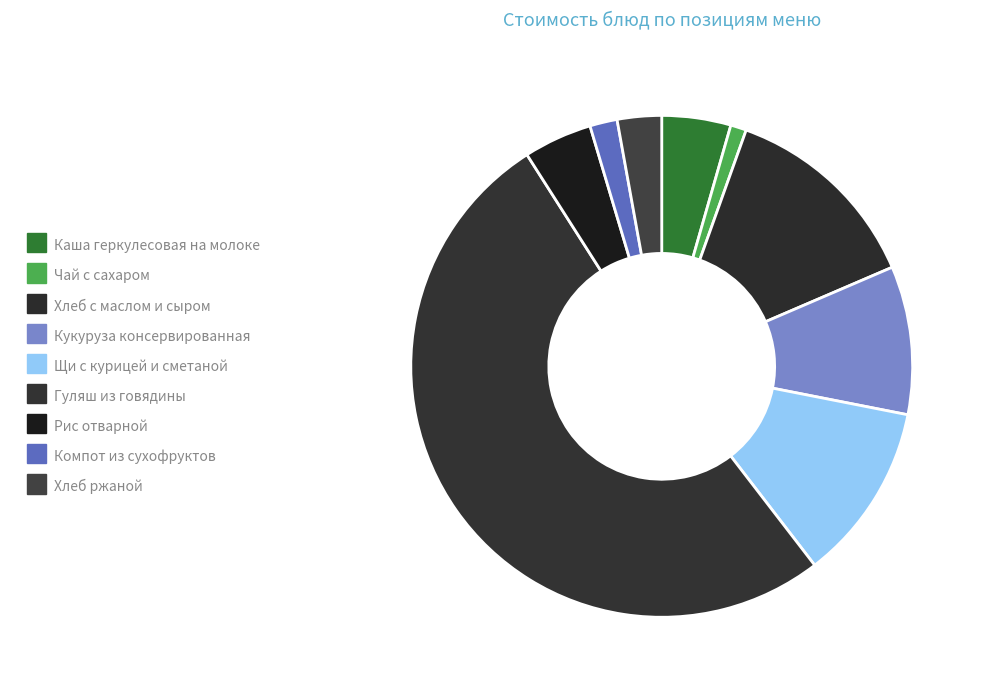

What percentage is the Хлеб с маслом и сыром slice, to the nearest percent?

13%